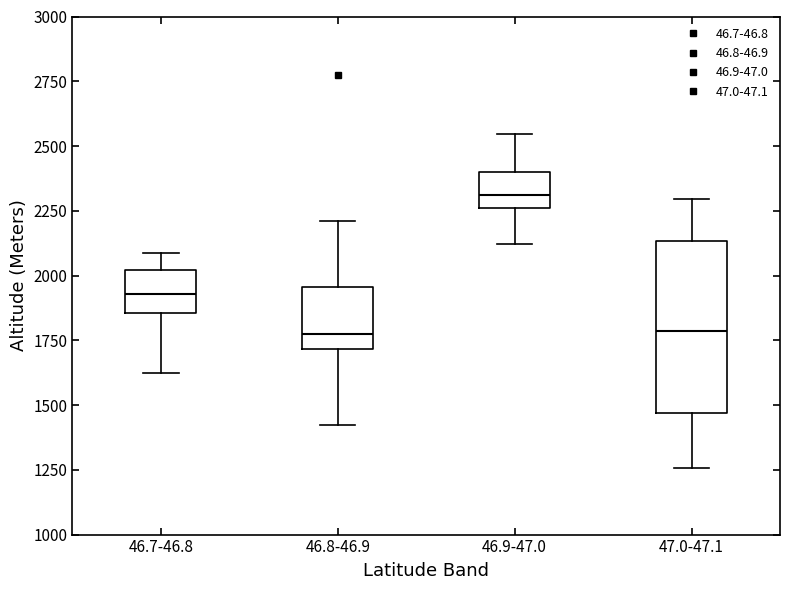

Which box is the tallest, from its lower edge to its upper edge?

47.0-47.1